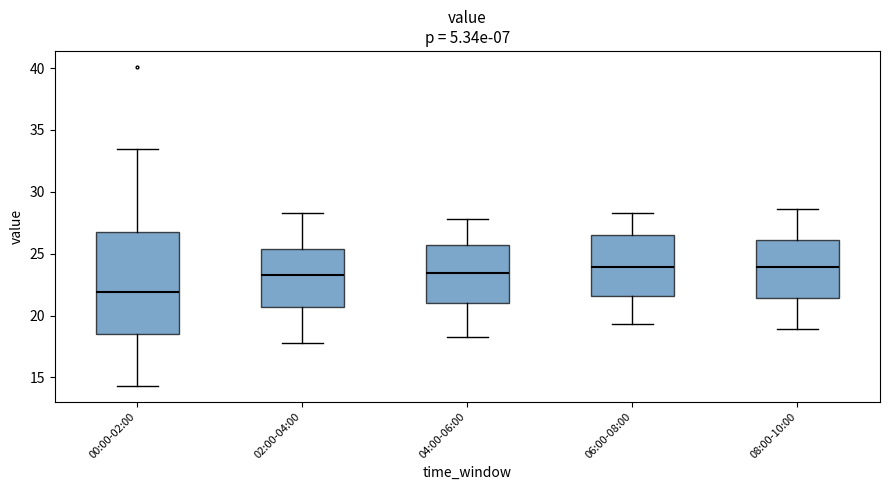

Where does the upper whisker of the box for 04:00-06:00 end on the y-axis? The values are not printed on the chart, so give them approximately, as read against the axis.

28.0